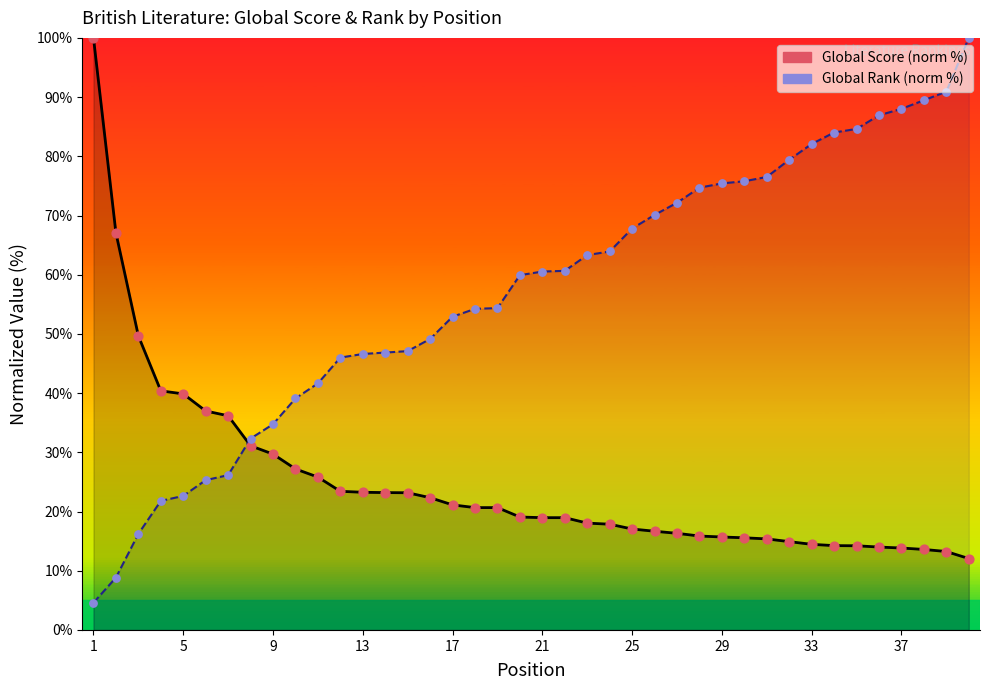

Which series contains the lowest Y value?

Global Rank (norm %)